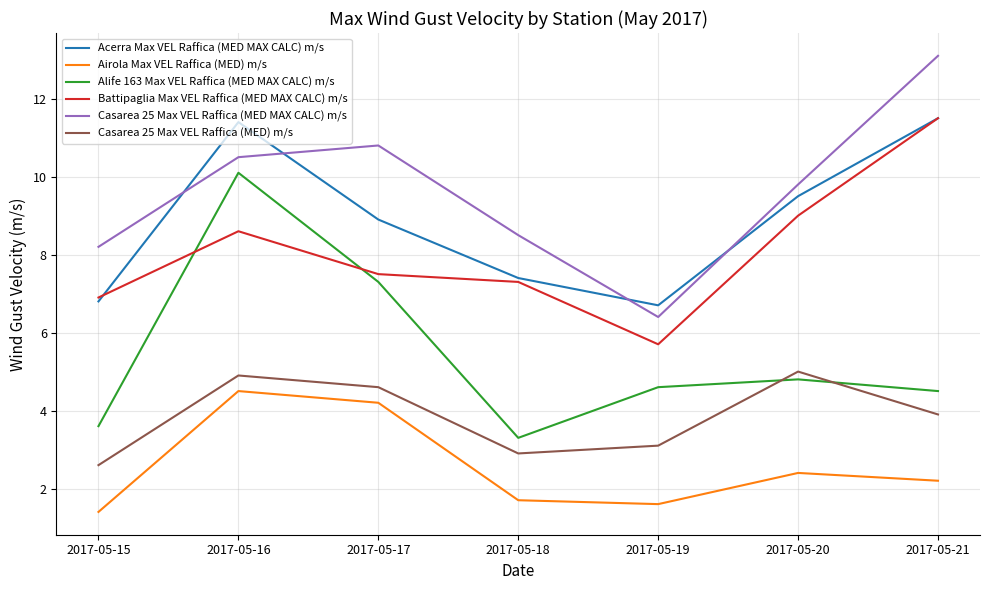

The Casarea 25 Max VEL Raffica (MED MAX CALC) m/s series shows 6.4 at 2017-05-19. True or false?

True